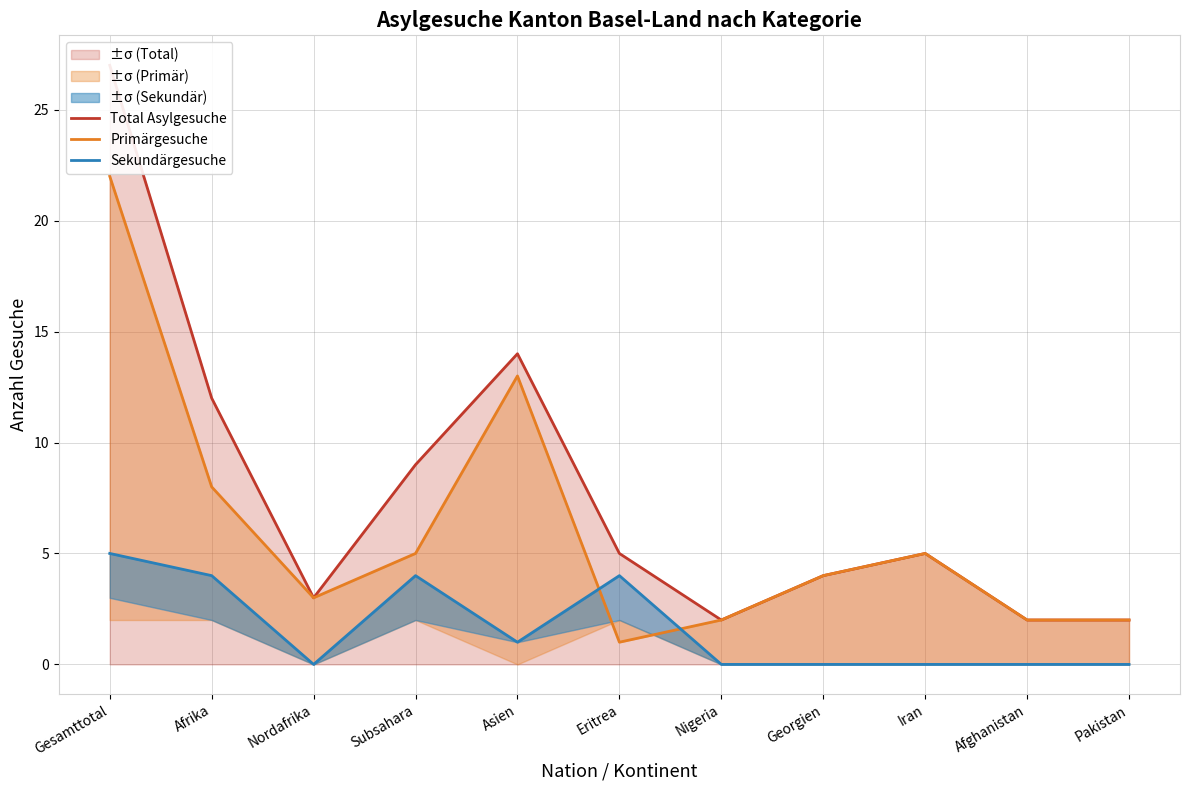

The Primärgesuche series shows 2 at Afghanistan. True or false?

True